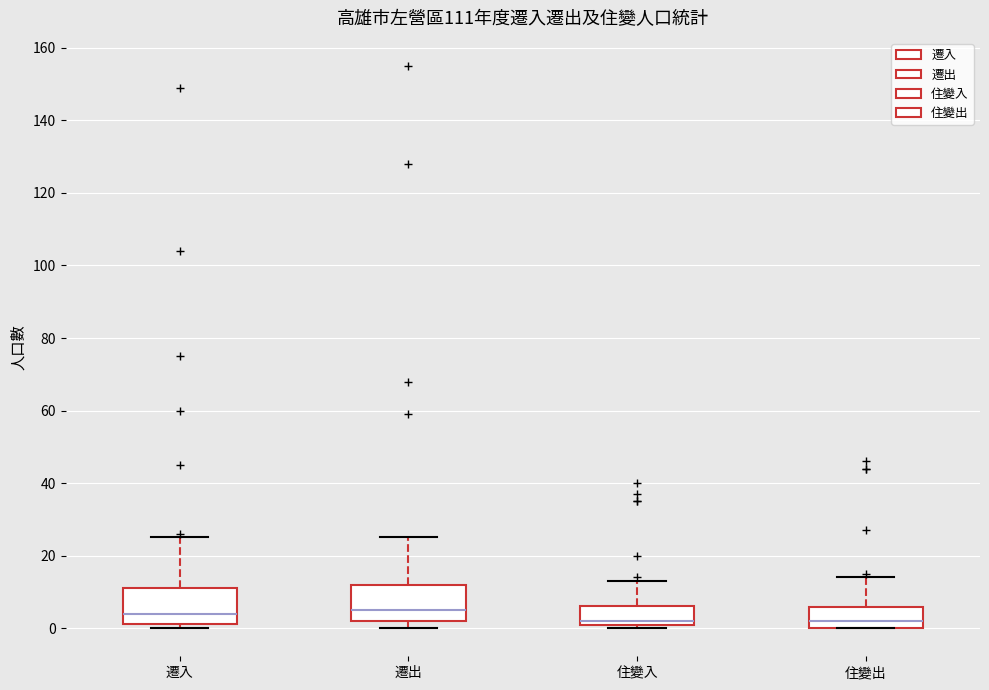

Reading left to right, transcribe this box plot: for each box, give where its median line is, the range the box spans, and where its two whiskers end, as read against the y-axis. The values are not printed on the chart, so give them approximately, as read against the axis.

遷入: median 4, box 2 to 12, whiskers 0 to 26
遷出: median 6, box 2 to 12, whiskers 0 to 26
住變入: median 2 (just above the box's lower edge), box 2 to 6, whiskers 0 to 14
住變出: median 2, box 0 to 6, whiskers 0 to 14